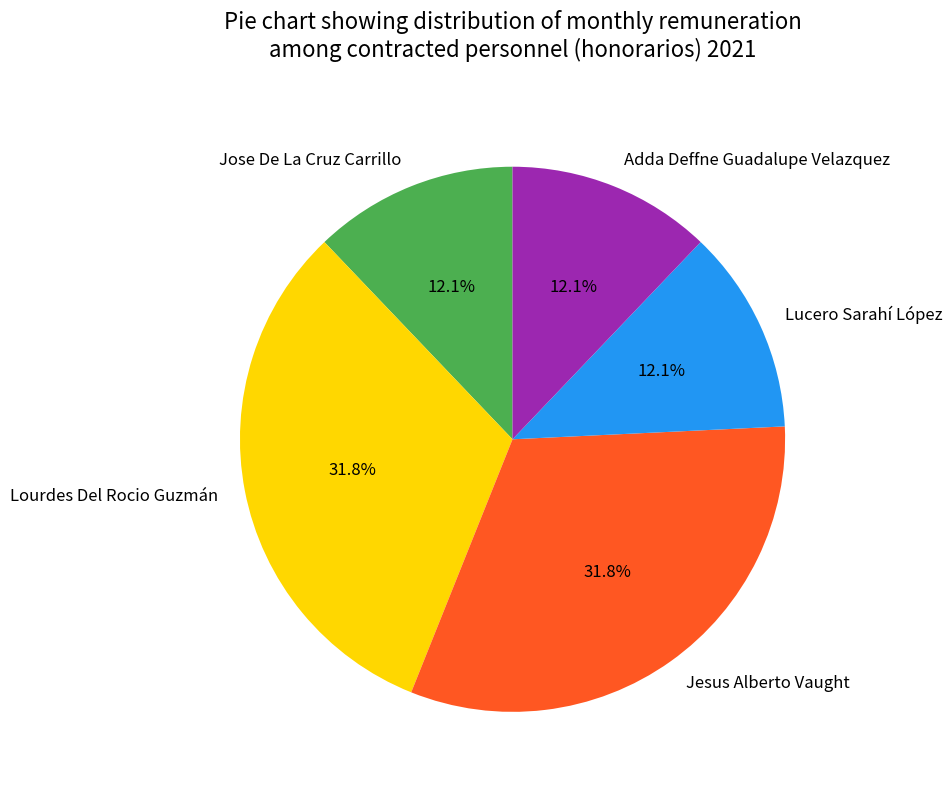

What percentage is NOT represented by Lucero Sarahí López?

87.9%